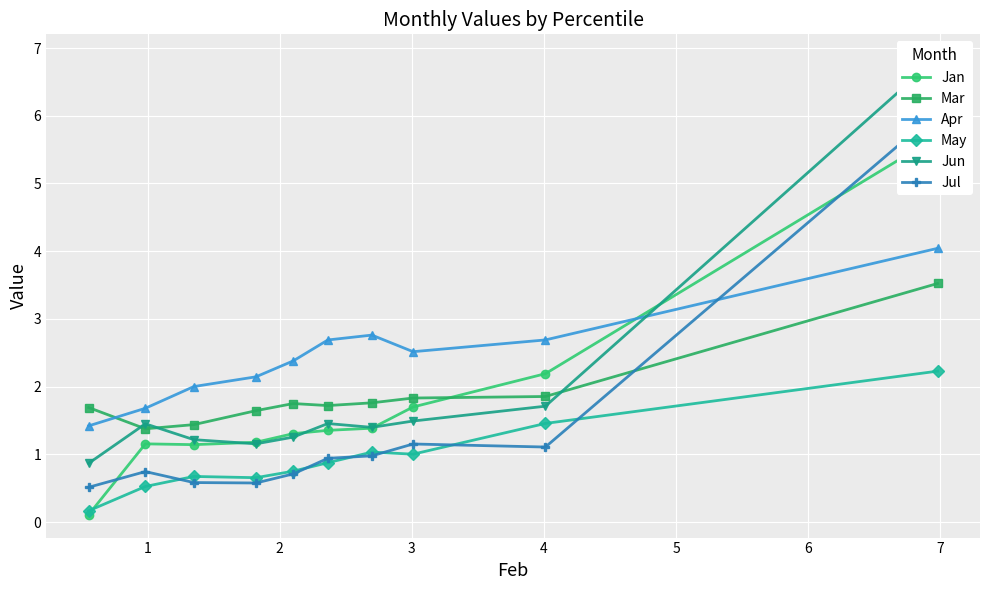

What is the value of the Apr point at the 2nd from the left?

1.7